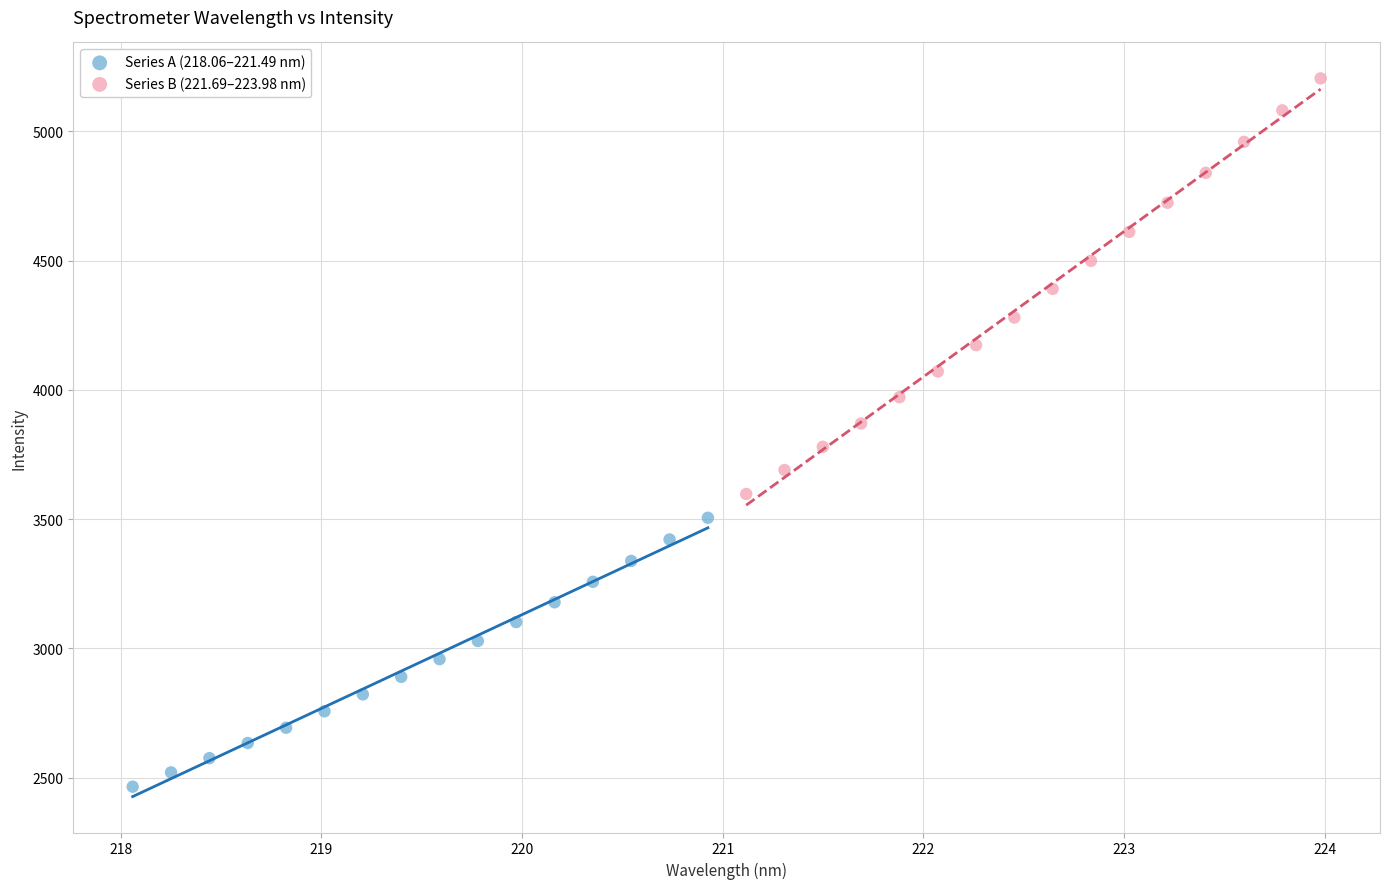

Which series contains the highest Y value?

Series B (221.69–223.98 nm)